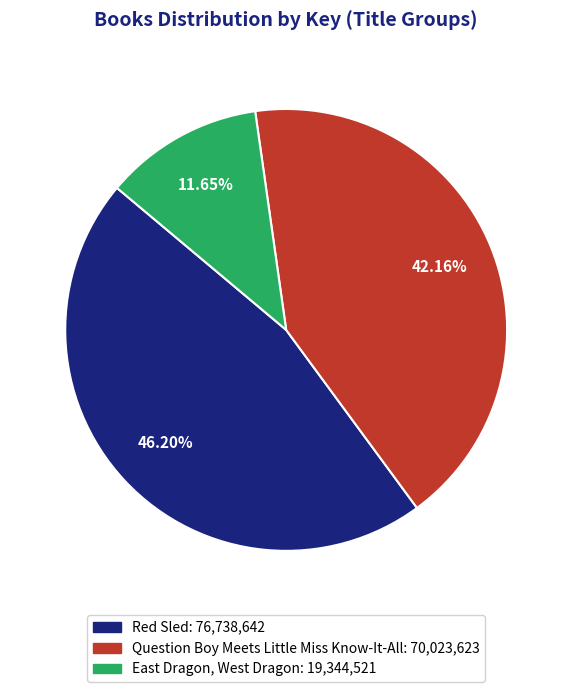

What is the ratio of the value at Question Boy Meets Little Miss Know-It-All to the value at Red Sled?

0.9